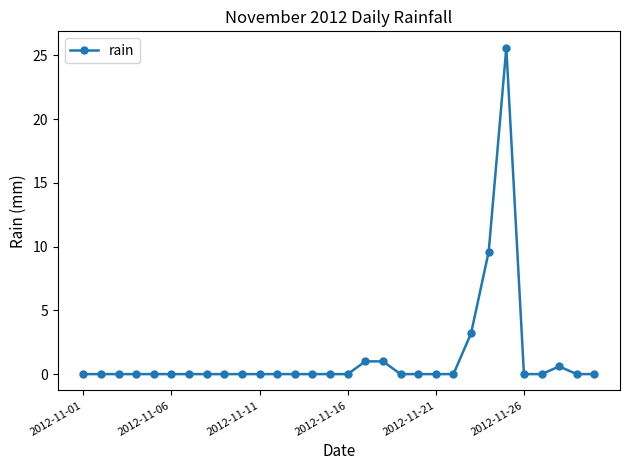

What is the difference between the maximum and second lowest values?

25.6